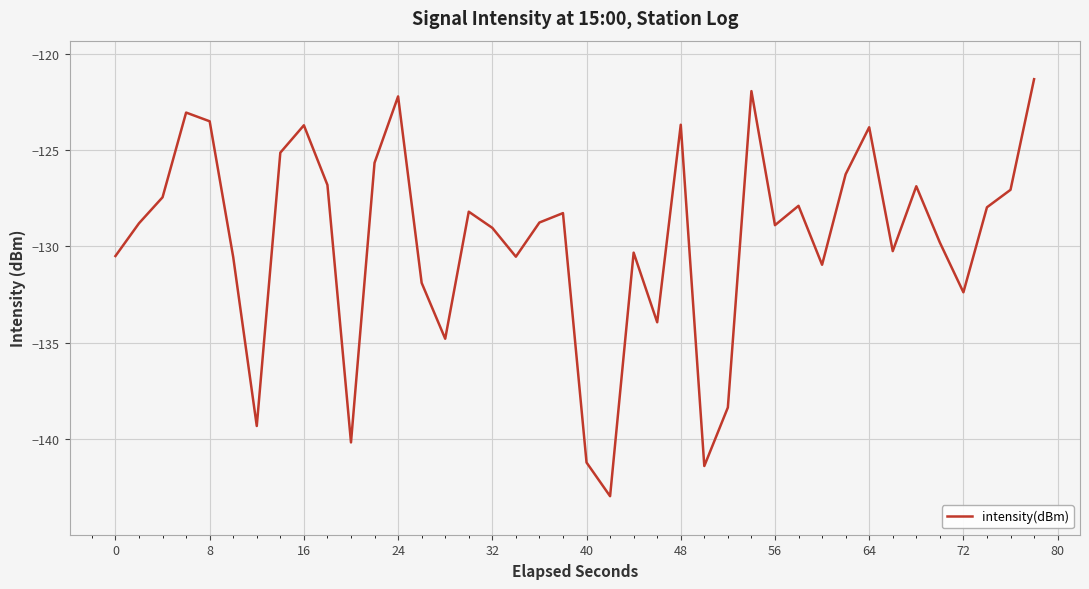

What is the difference between the maximum and minimum values?

21.6